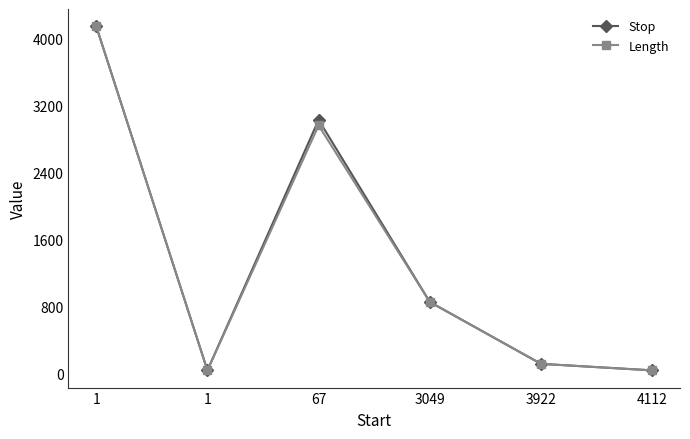

Does the chart have visible grid lines?

No